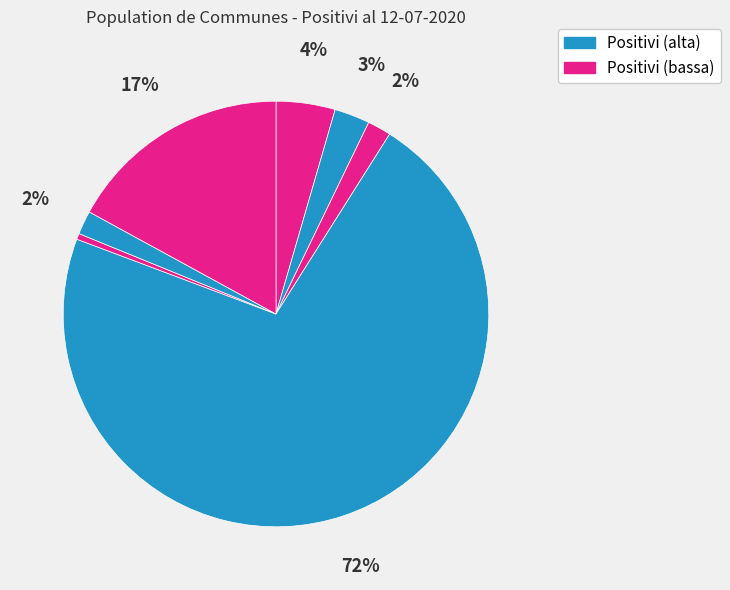

How many slices are in this pie chart?

7